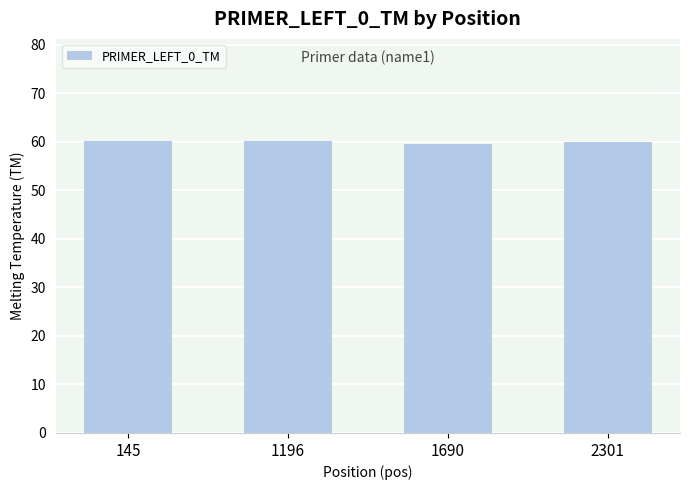

How many distinct data groups are displayed?

1